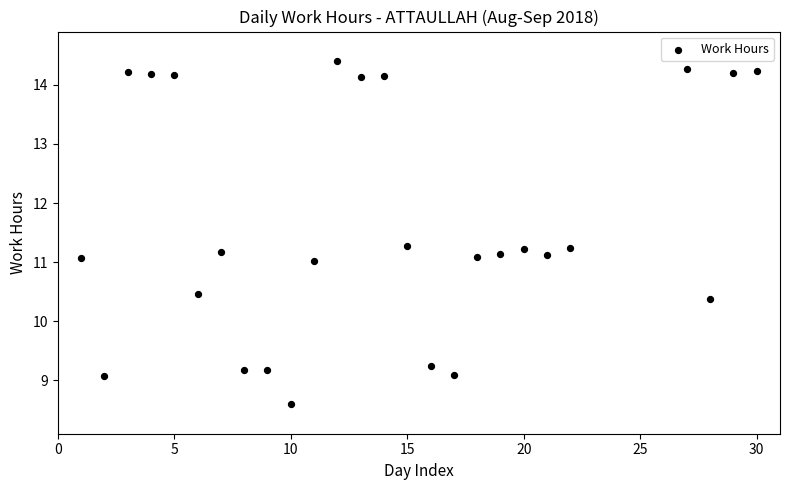

What is the range of Y values (max minus min)?

5.8